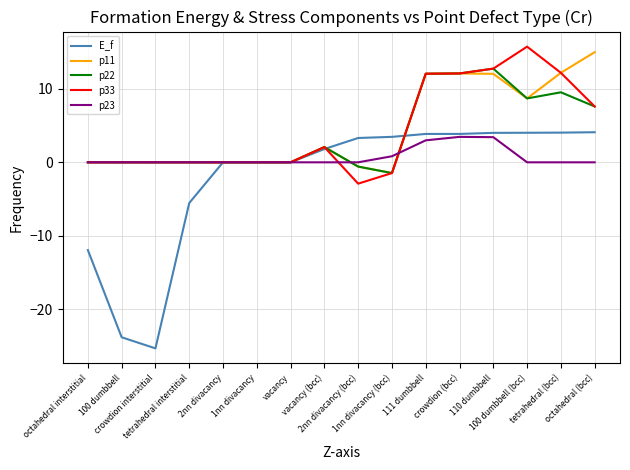

What is the maximum value for p23?

3.5